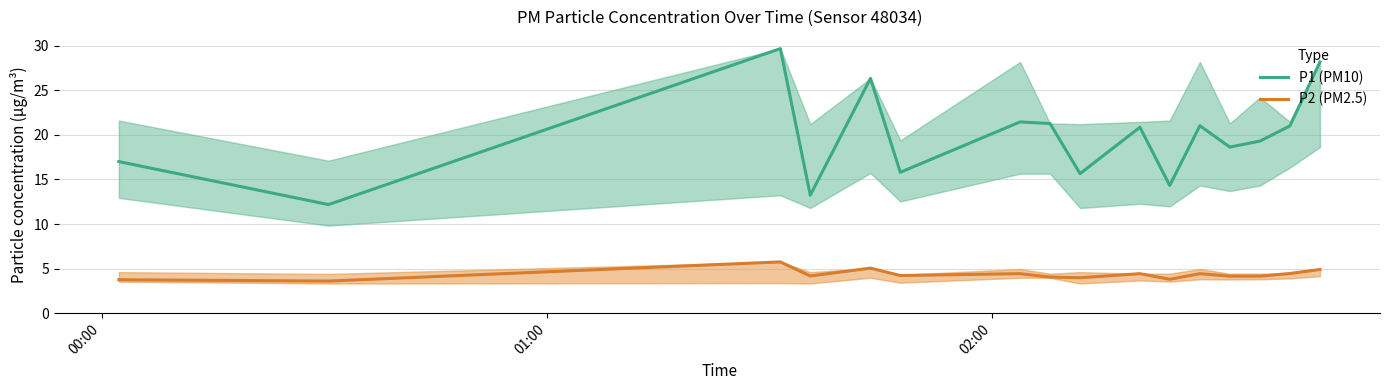

What is the maximum value for P2 (PM2.5)?

5.8